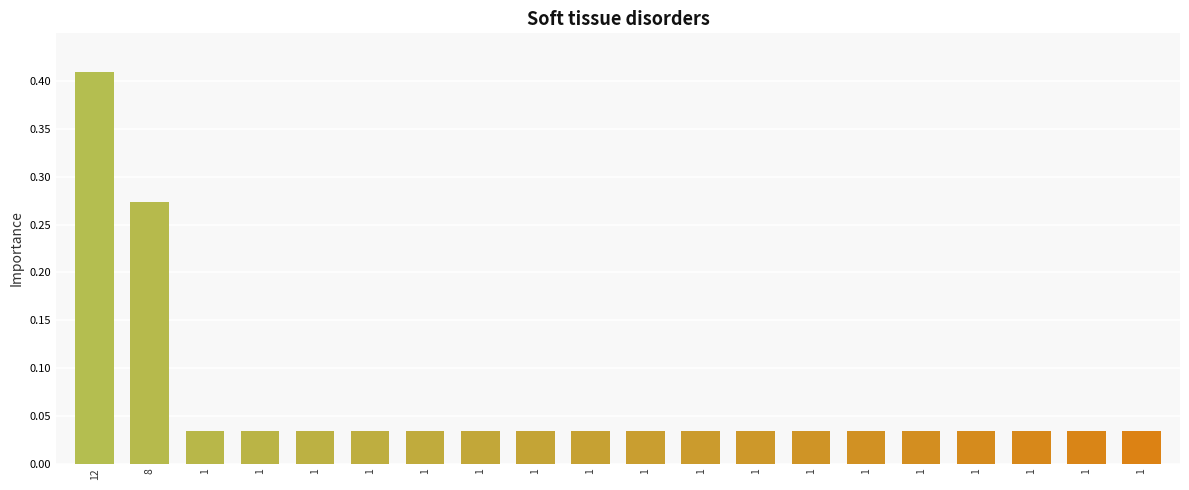

How many bars are there in total?

20